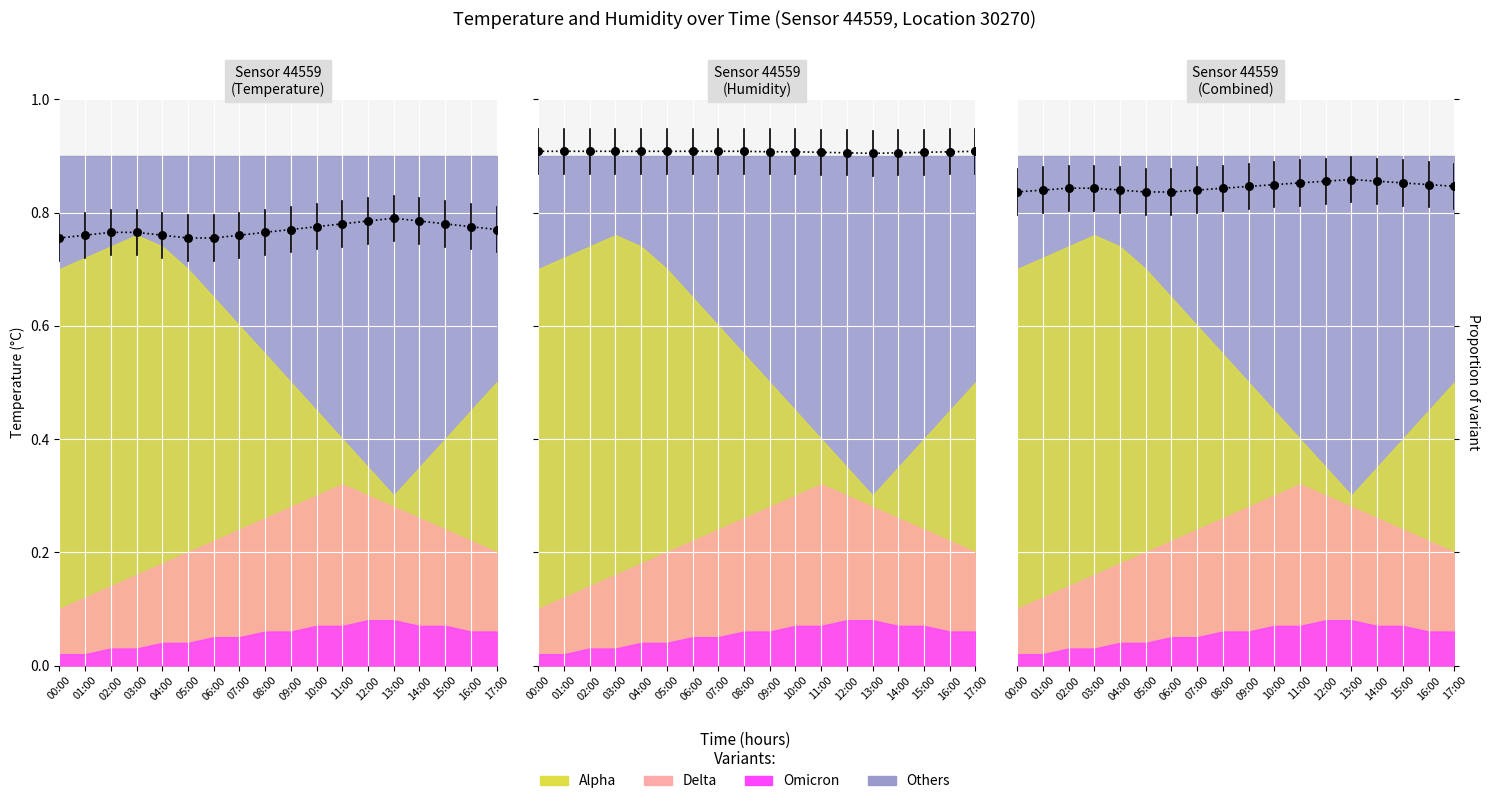

At how many categories does at least one series exceed 0?

18